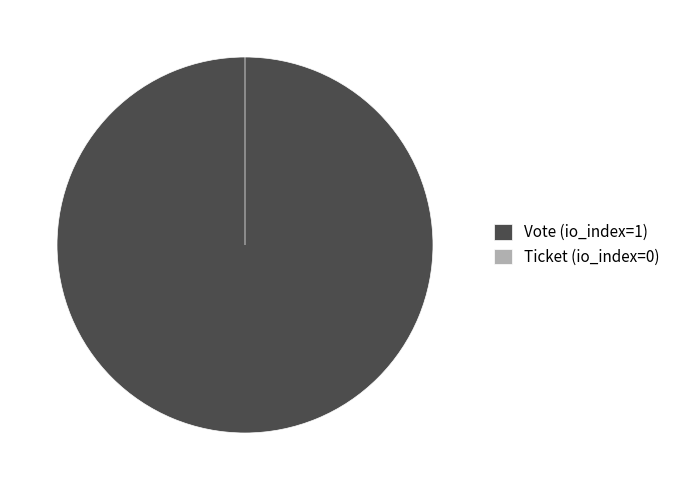

Does Ticket represent more than half of the total?

No